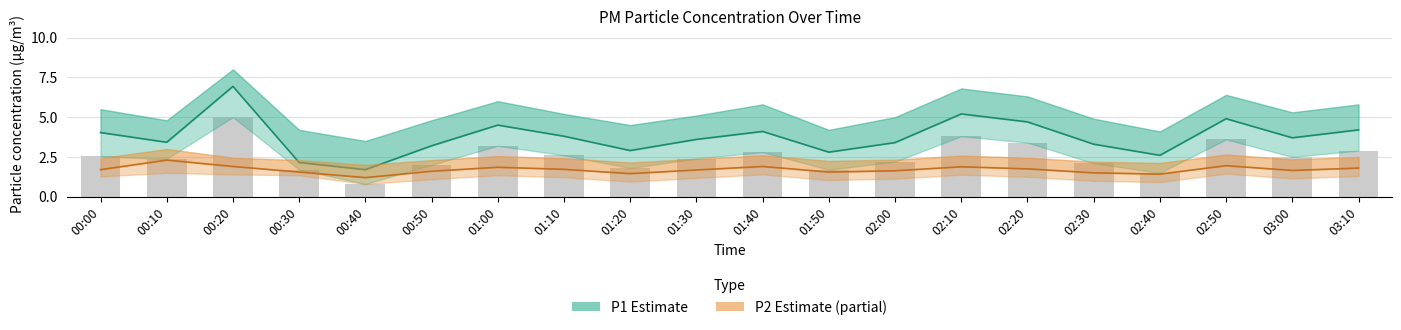

Which series has the largest range (max minus min)?

P1 (PM10)